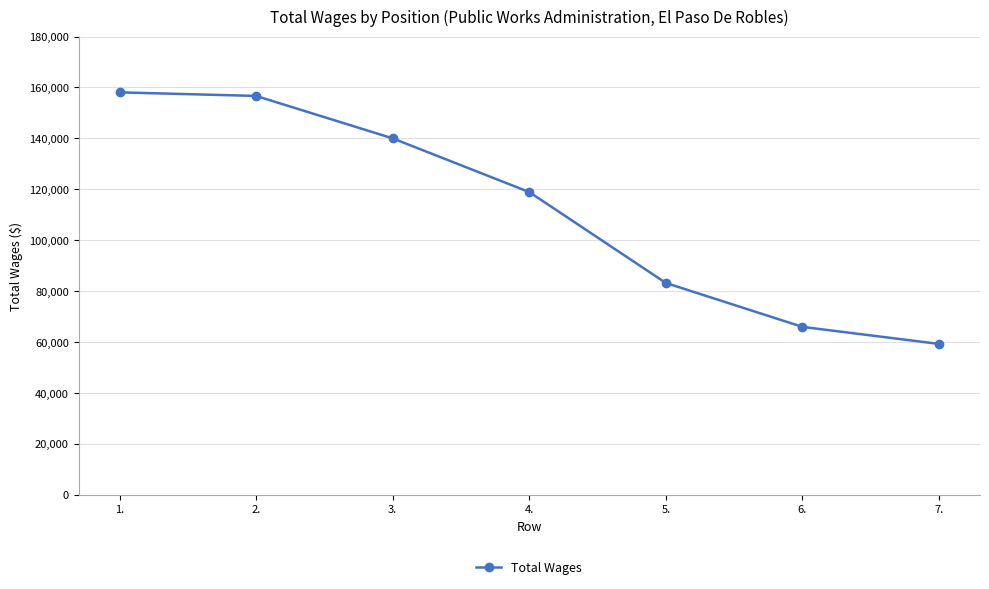

What is the sum of all values?

782084